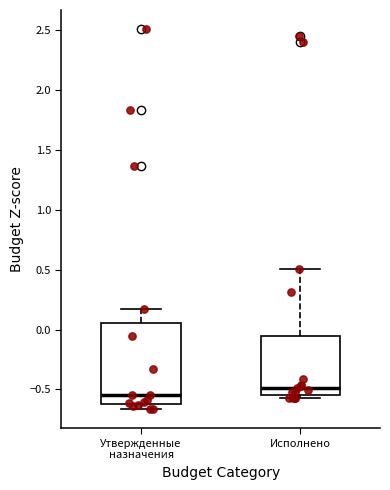

Reading left to right, transcribe this box plot: for each box, give where its median line is, the range the box spans, and where its two whiskers end, as read against the y-axis. The values are not printed on the chart, so give them approximately, as read against the axis.

Утвержденные назначения: median -0.55, box -0.60 to 0.05, whiskers -0.65 to 0.15
Исполнено: median -0.50, box -0.55 to -0.05, whiskers -0.55 (just below the box's lower edge) to 0.50